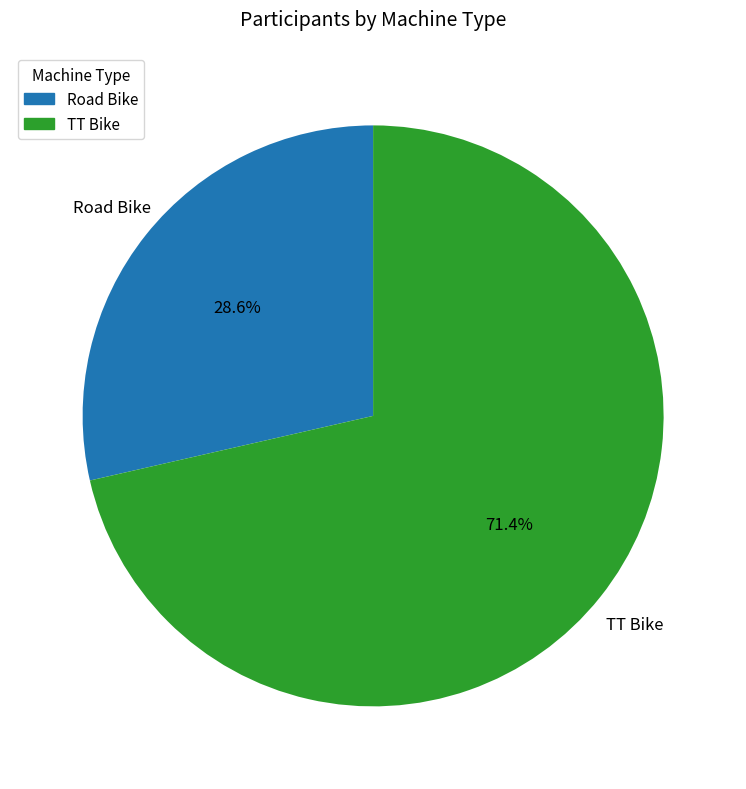

Is there a majority slice in this chart?

Yes